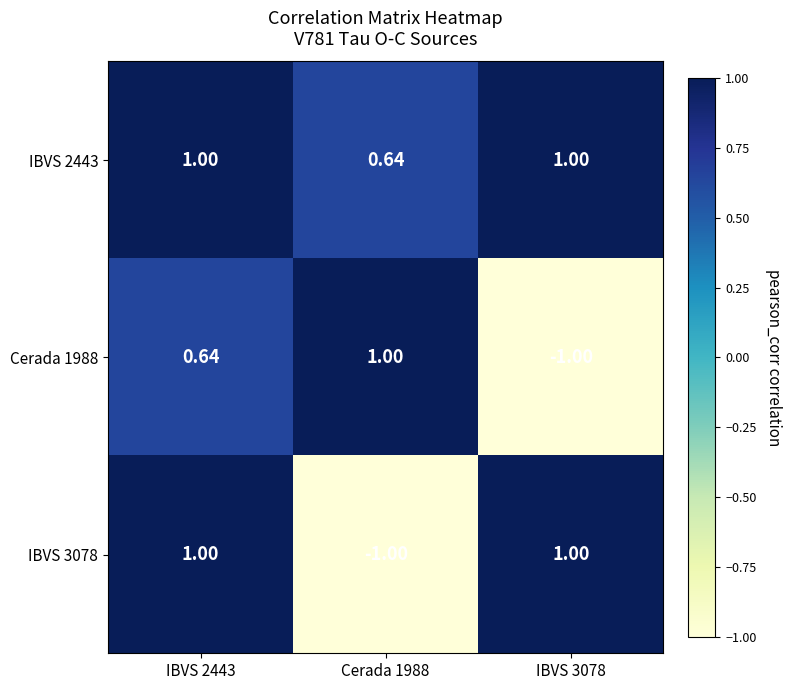

How many data points does each series have?

3